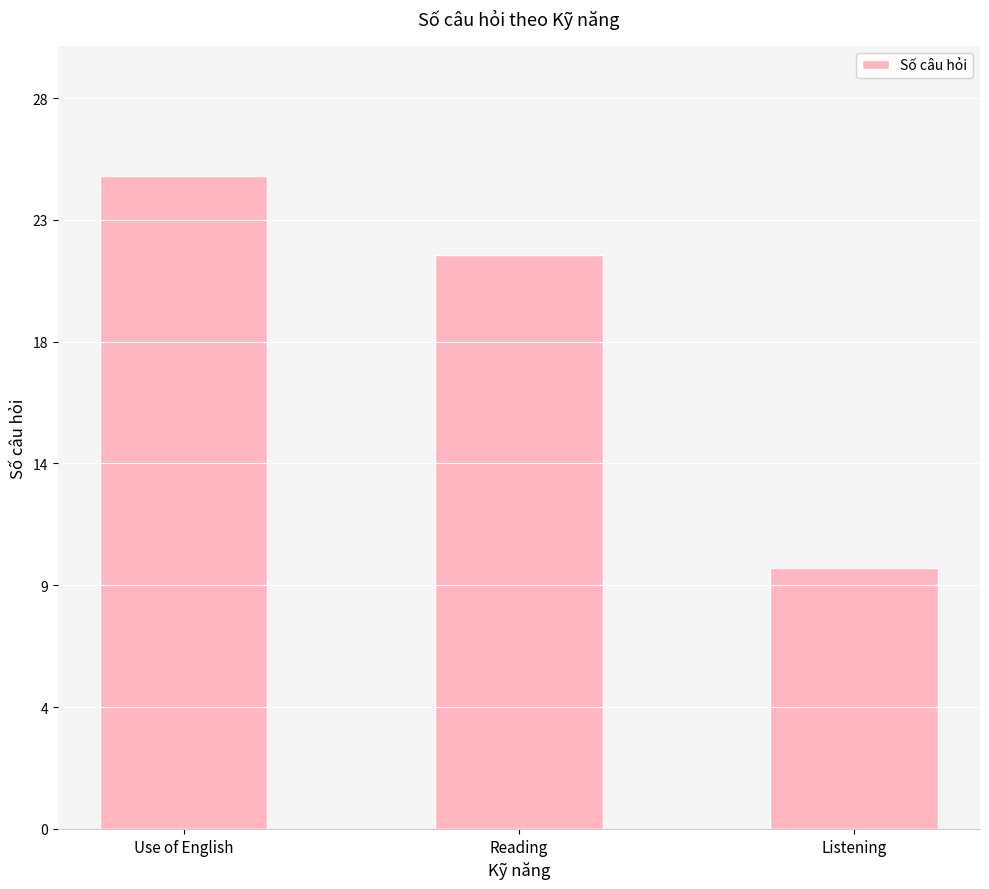

Rank the categories by value from highest to lowest.

Use of English, Reading, Listening